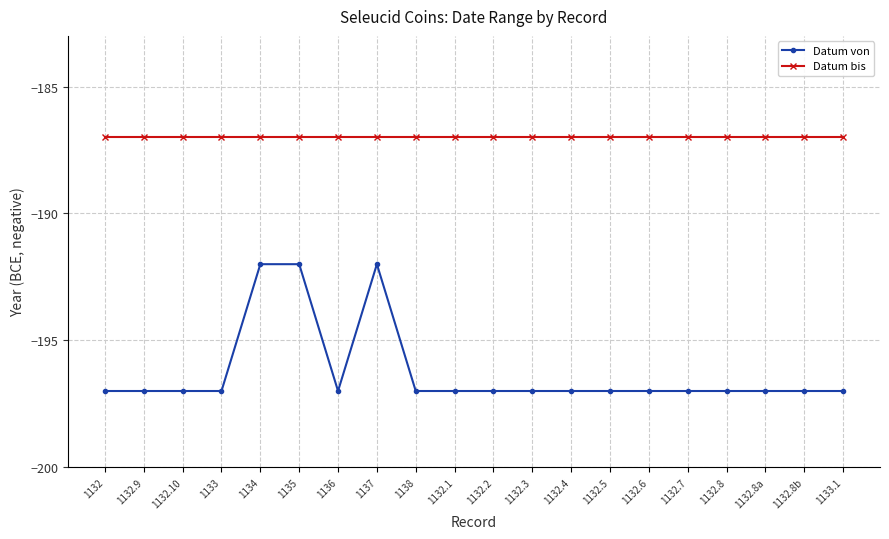

Rank the series at 1132.1 from highest to lowest value.

Datum bis, Datum von